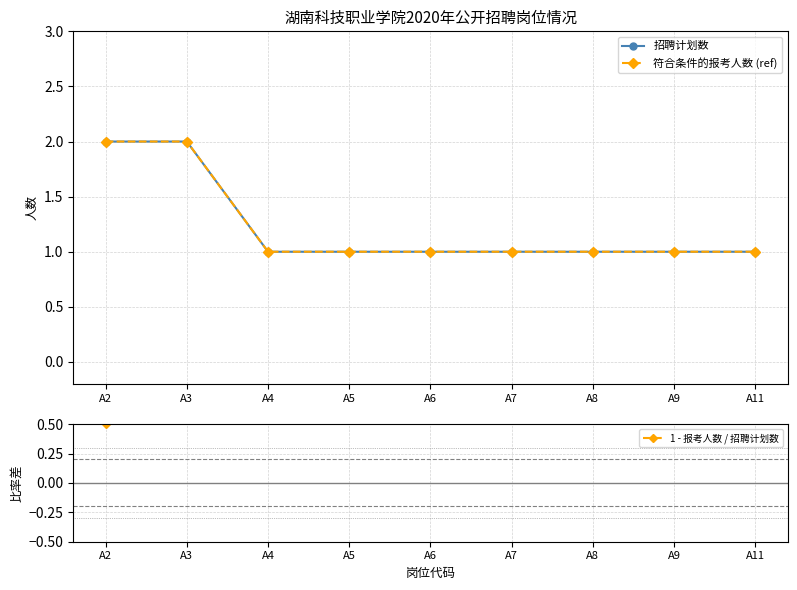

What is the greatest value displayed?

2.0